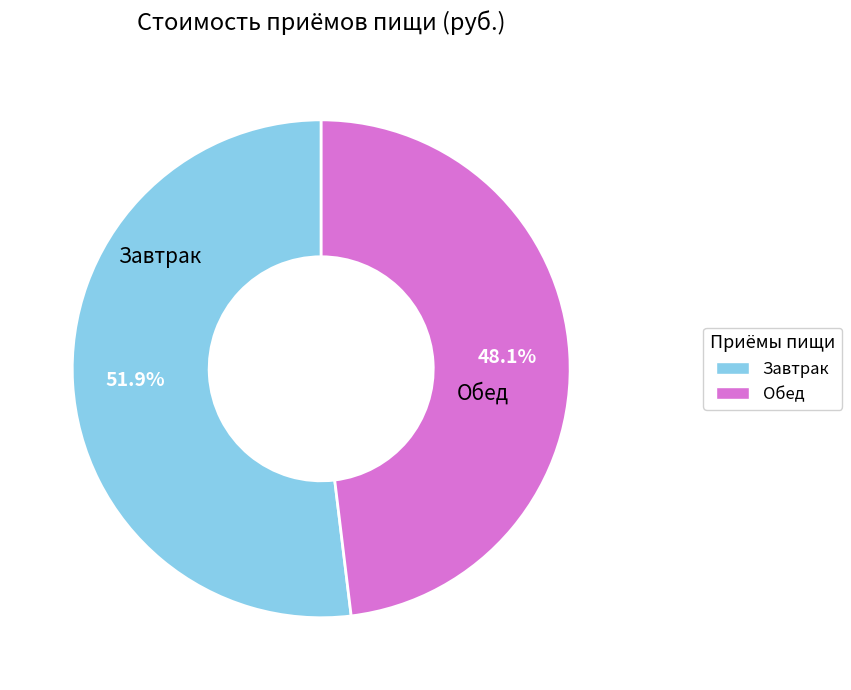

Which slice represents more than half of the pie?

Завтрак